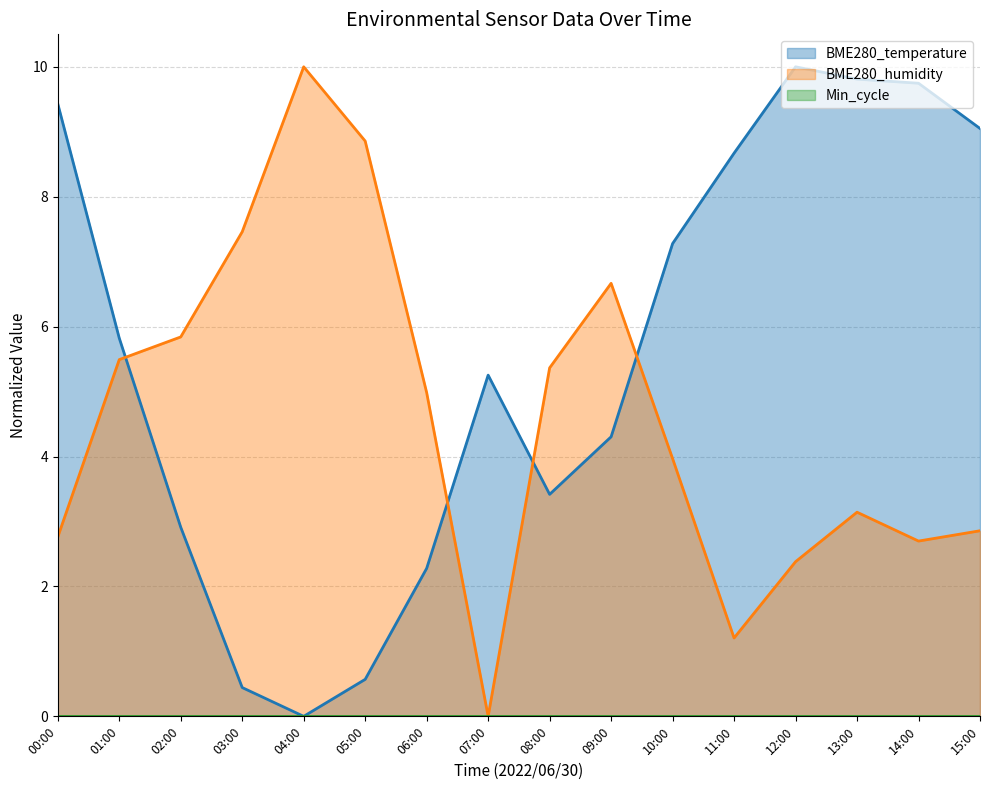

What value does the BME280_temperature series have at 01:00?

5.8